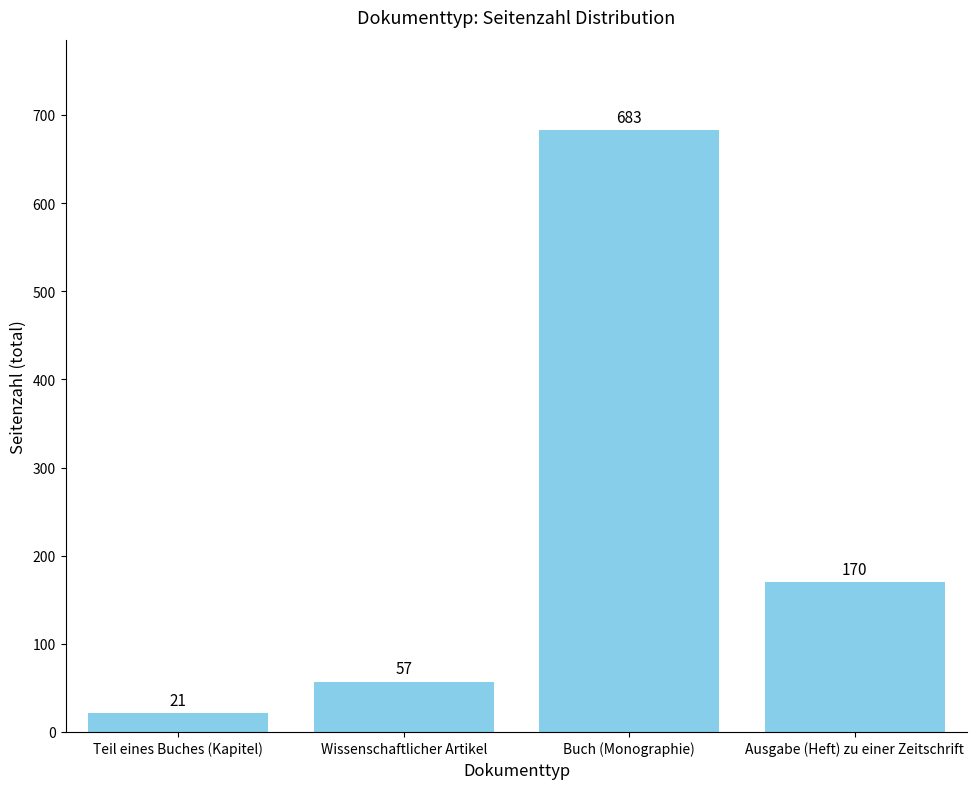

What is the difference between the maximum and minimum values?

662